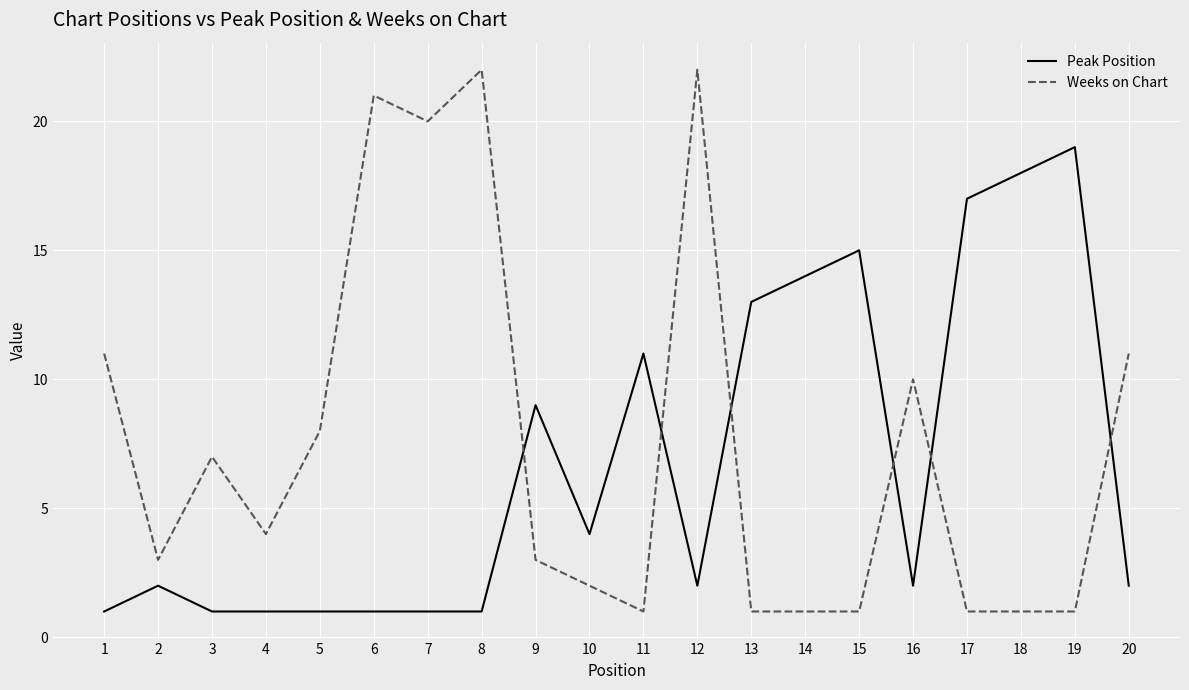

Reading left to right, list all the values displayed in this chart.

Peak Position: 1	2	1	1	1	1	1	1	9	4	11	2	13	14	15	2	17	18	19	2
Weeks on Chart: 11	3	7	4	8	21	20	22	3	2	1	22	1	1	1	10	1	1	1	11